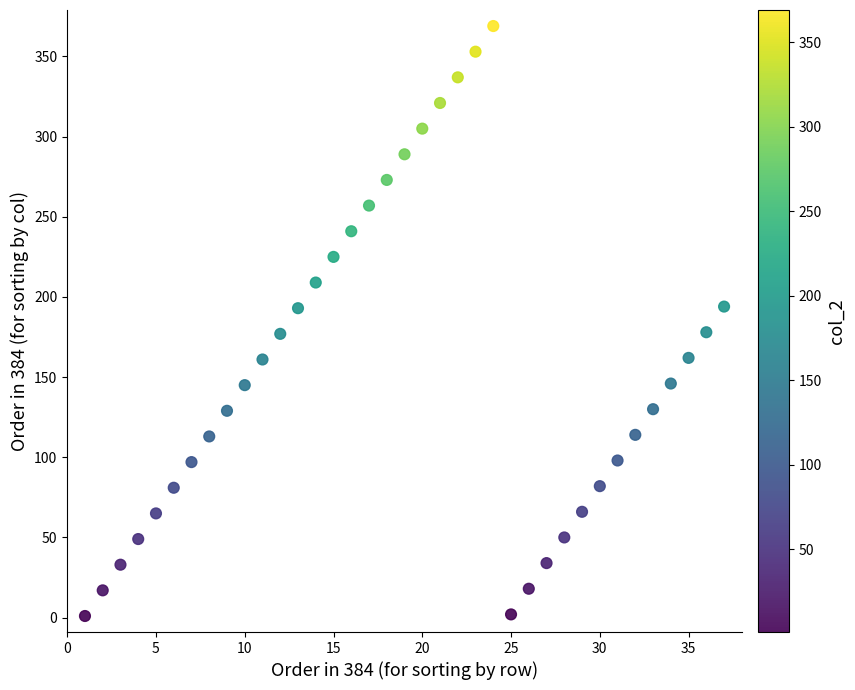

What is the range of X values (max minus min)?

36